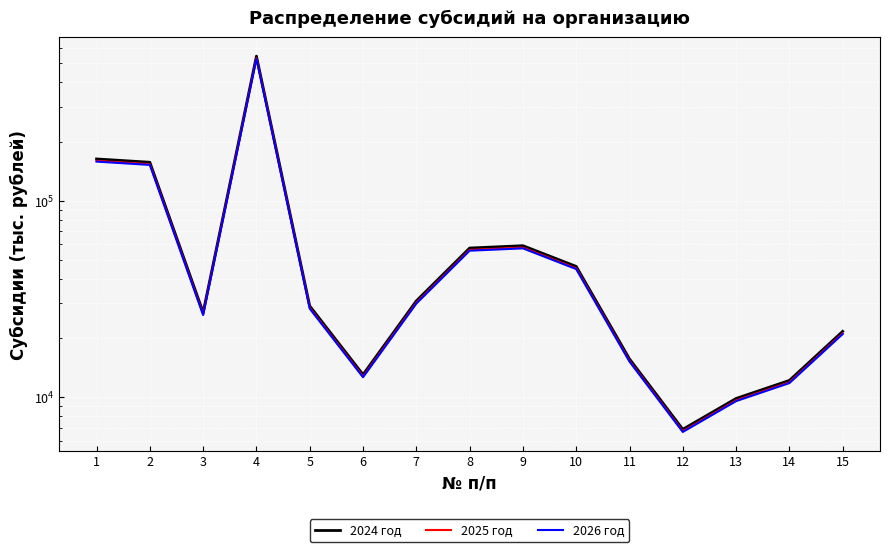

Rank the series by their average value, from lowest to highest.

2026 год, 2025 год, 2024 год